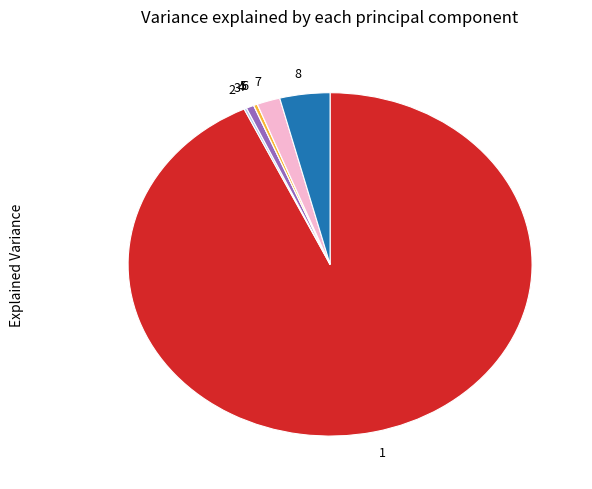

Is there any slice that represents more than half of the pie?

Yes